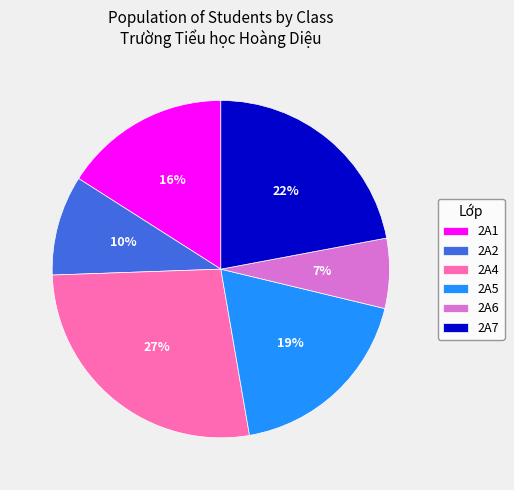

Combined, do 2A4 and 2A6 account for over 50%?

No